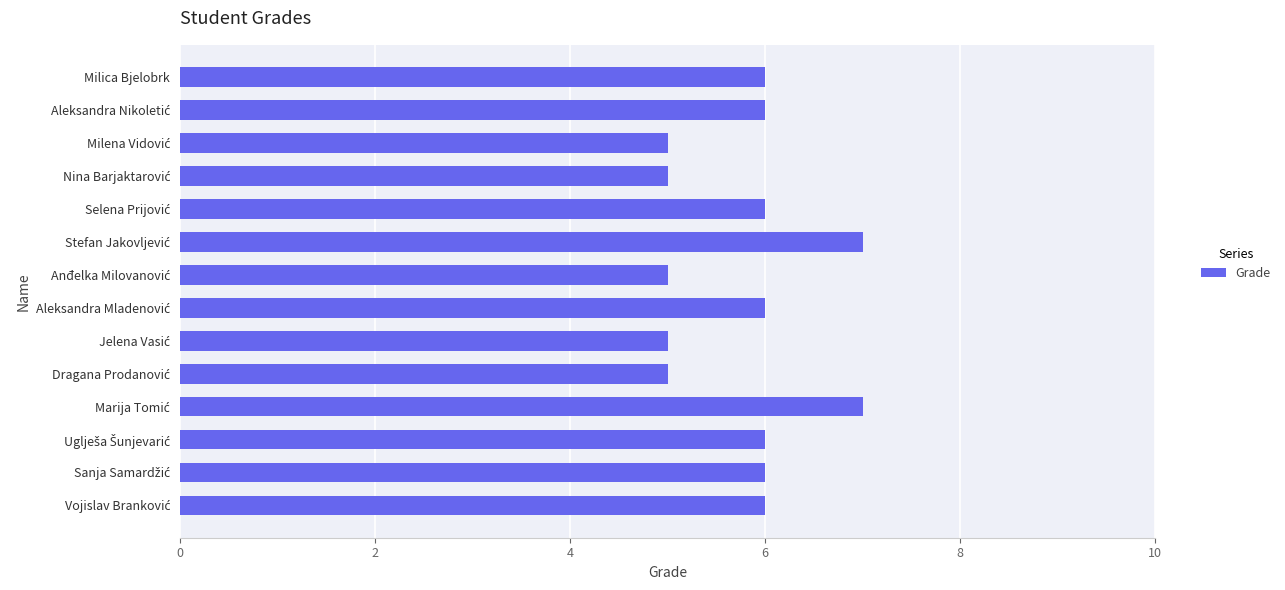

Reading bottom to top, what are all the values shown in this chart?

6	6	6	7	5	5	6	5	7	6	5	5	6	6